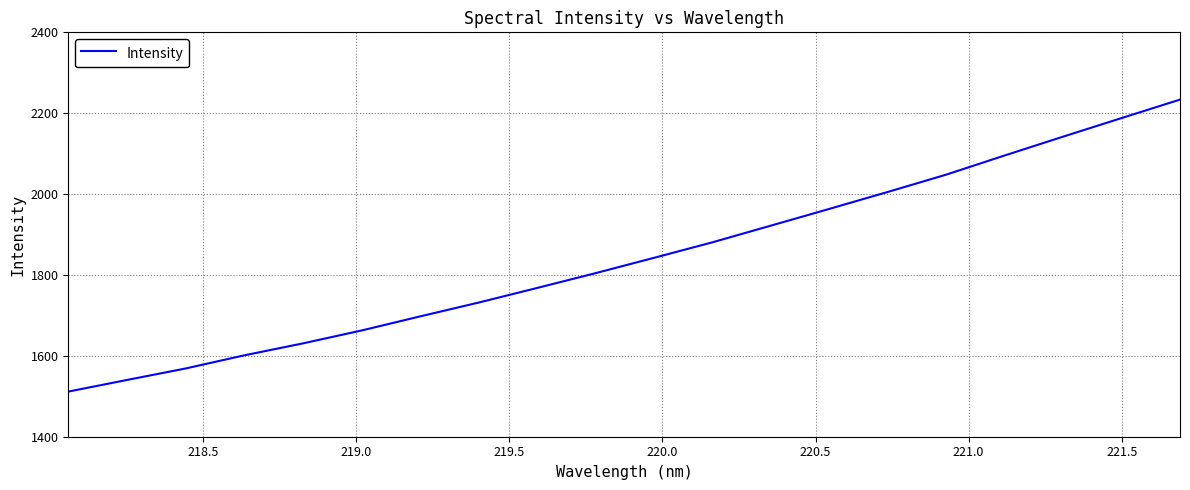

What is the difference between the maximum and minimum values?

722.1